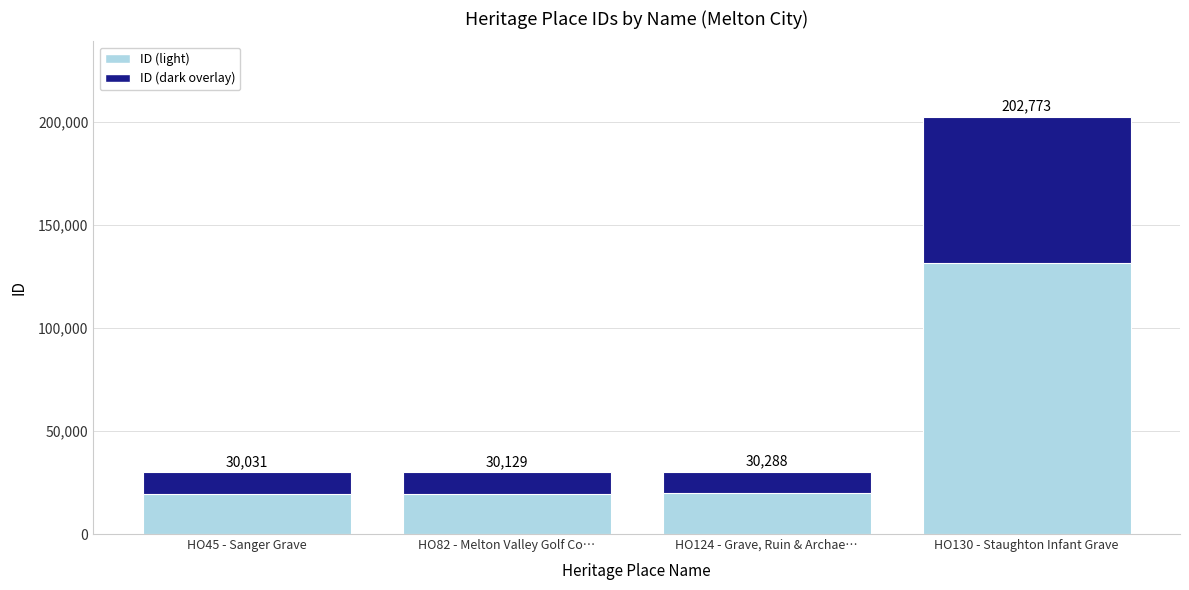

The value at HO82 - Melton Valley Golf Co… is 44431. True or false?

False